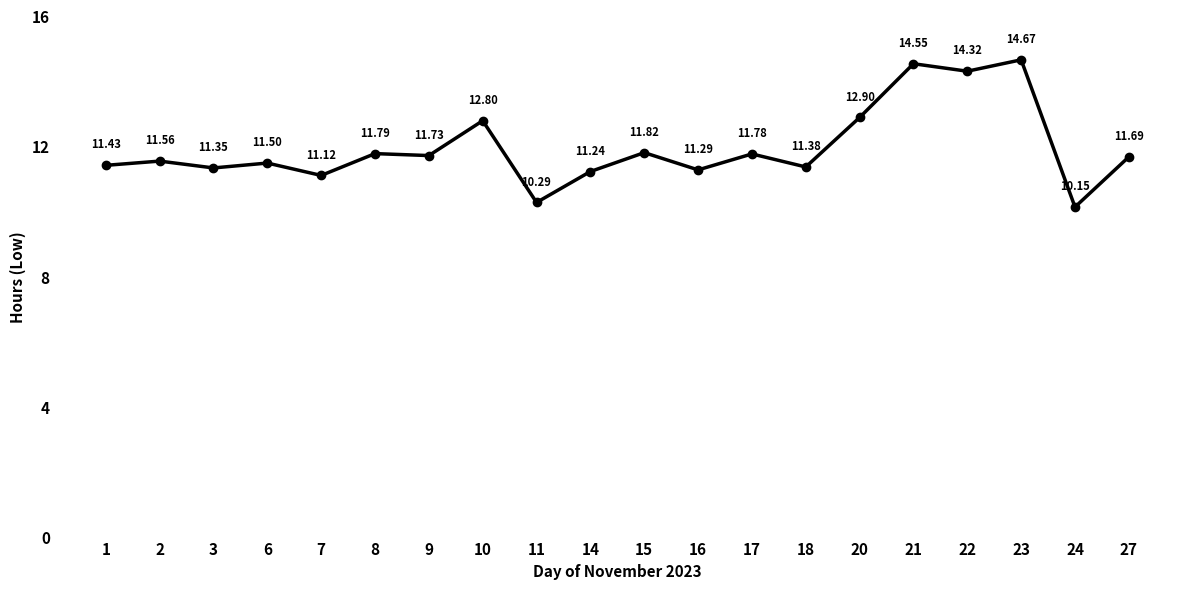

How many data points are less than 11?

2